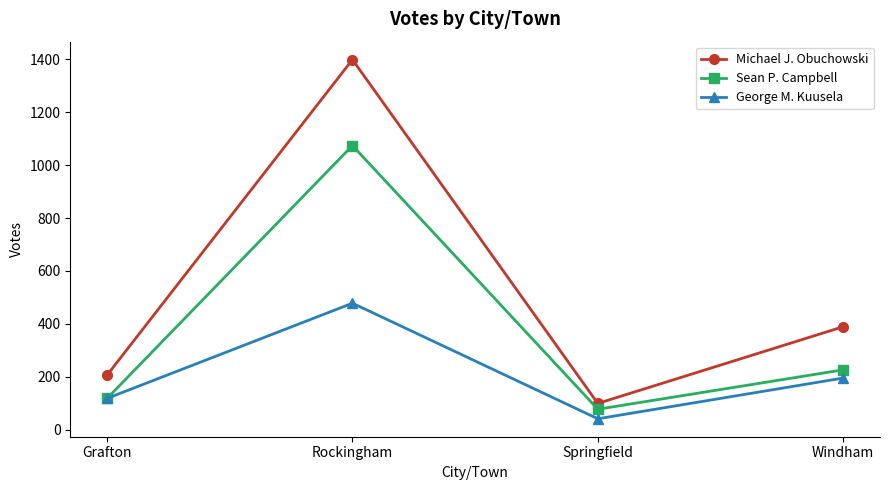

Reading right to left, list all the values displayed in this chart.

Michael J. Obuchowski: 389	99	1399	206
Sean P. Campbell: 226	77	1074	118
George M. Kuusela: 195	41	478	118